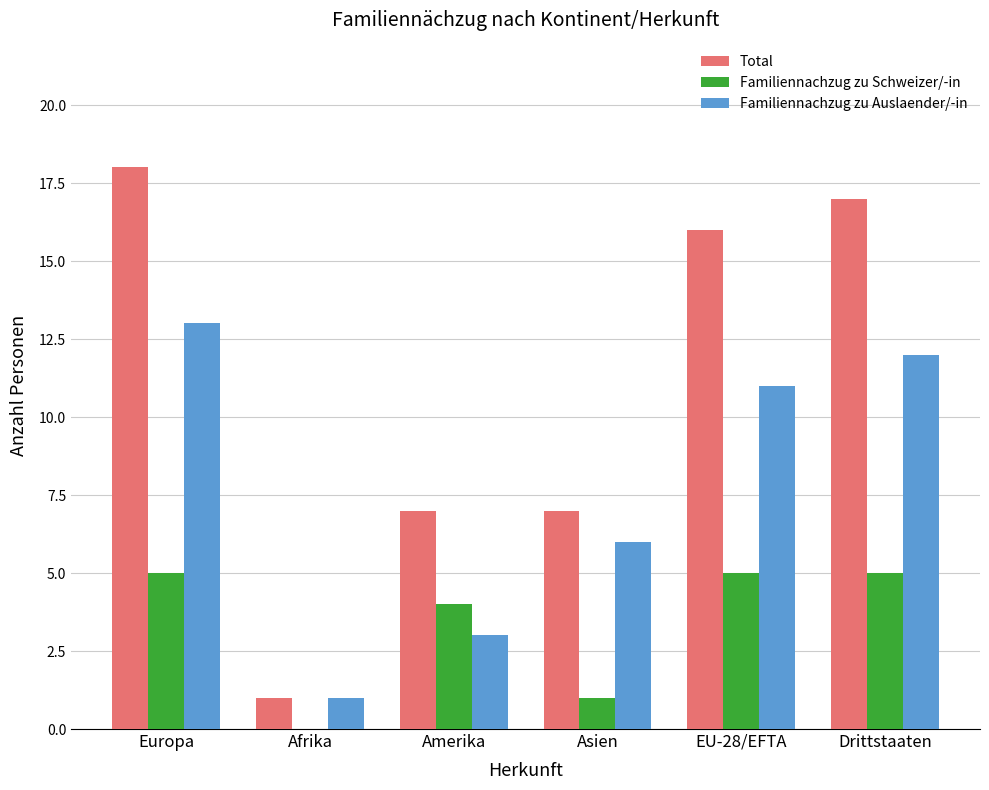

Is it true that Familiennachzug zu Schweizer/-in equals 9 at Drittstaaten?

False